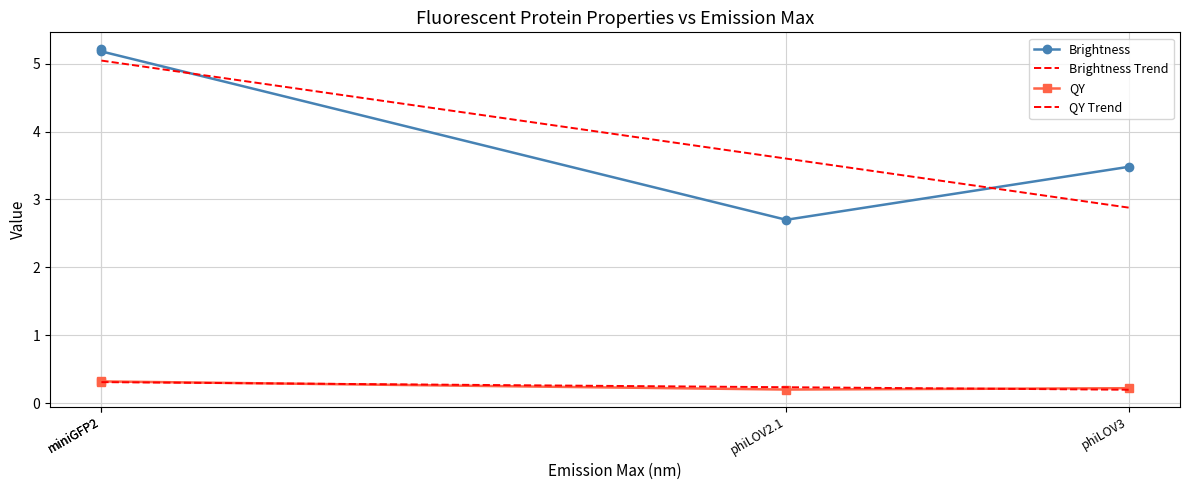

What is the total value across all series at phiLOV3?

6.8